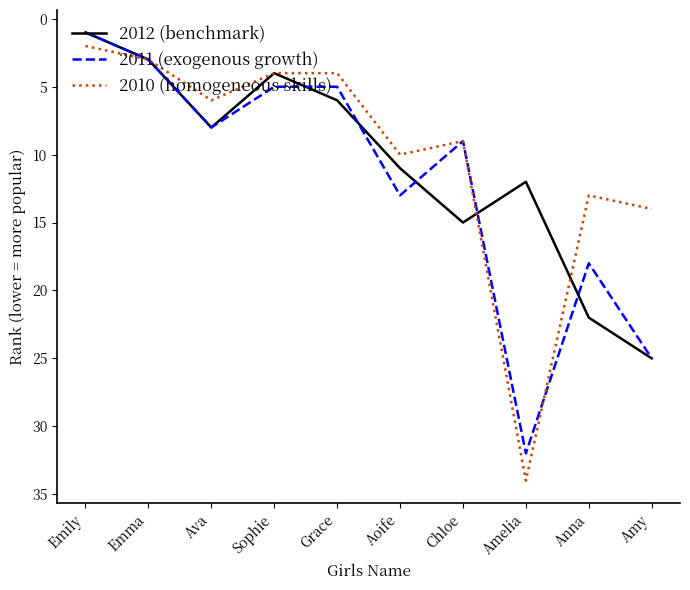

What is the highest value of the 2011 (exogenous growth) series?

32